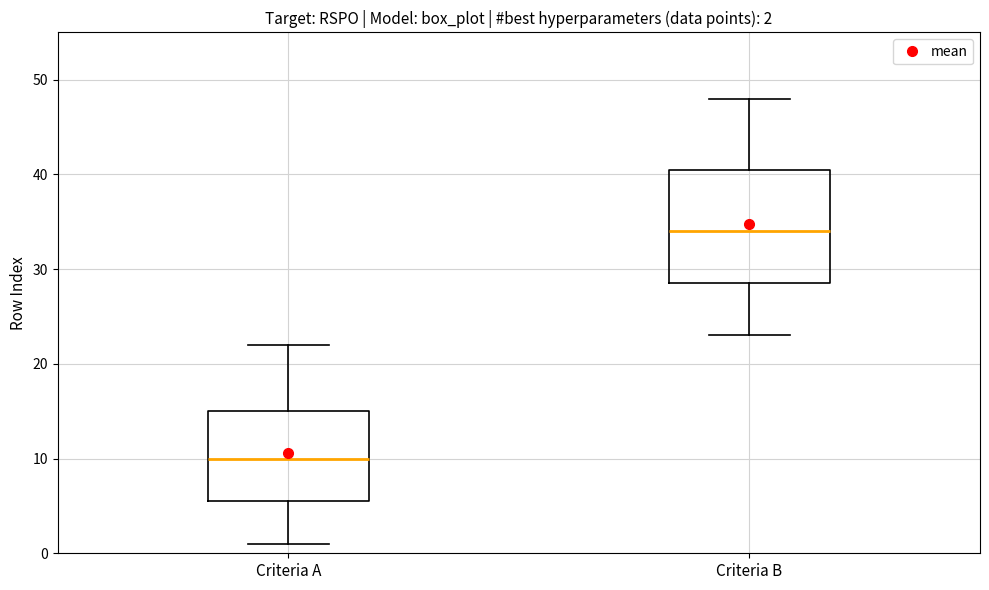

Which box is the tallest, from its lower edge to its upper edge?

Criteria B